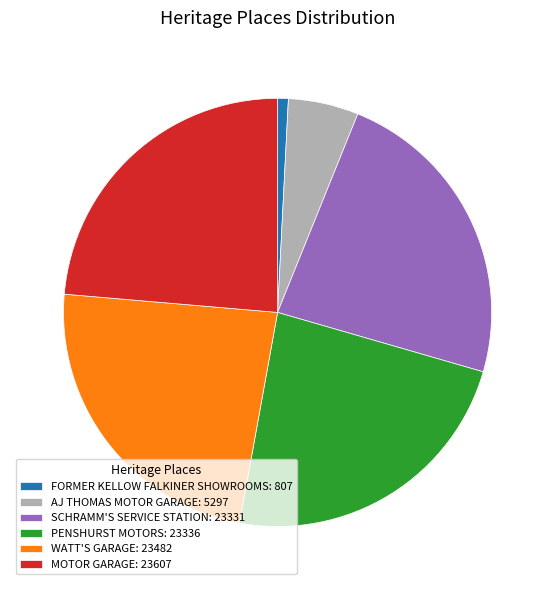

What is the ratio of the value at SCHRAMM'S SERVICE STATION: 23331 to the value at WATT'S GARAGE: 23482?

1.0